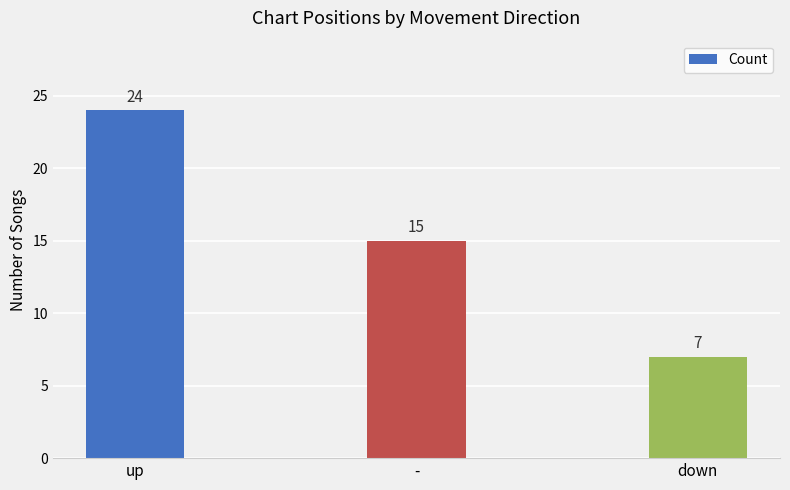

Is it true that the value at up is 40?

False